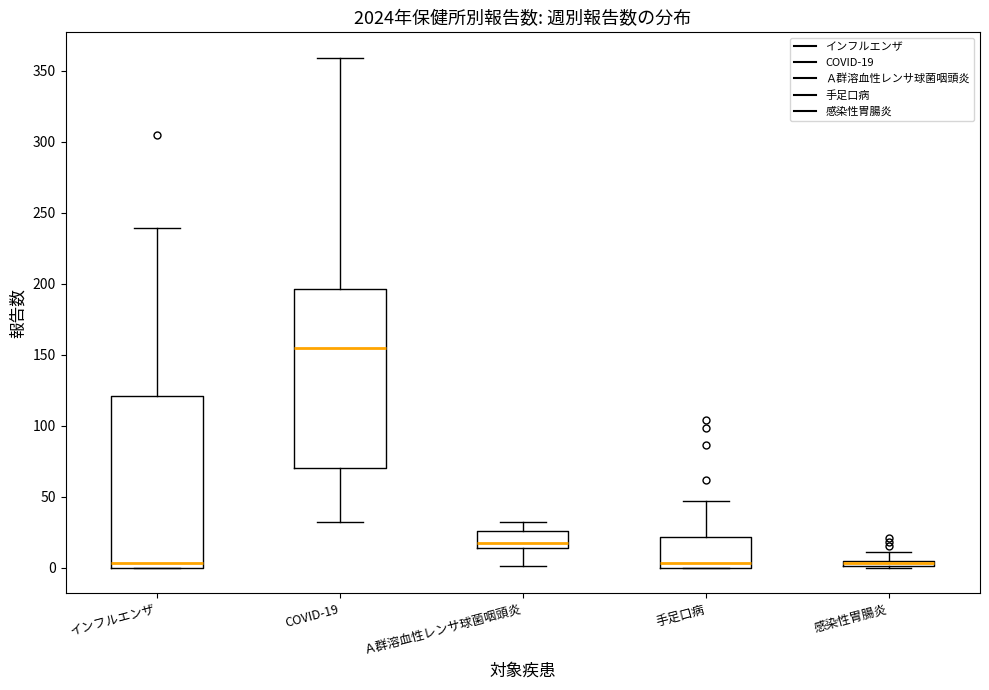

Where does the median line of the box for インフルエンザ sit on the y-axis? The values are not printed on the chart, so give them approximately, as read against the axis.

5